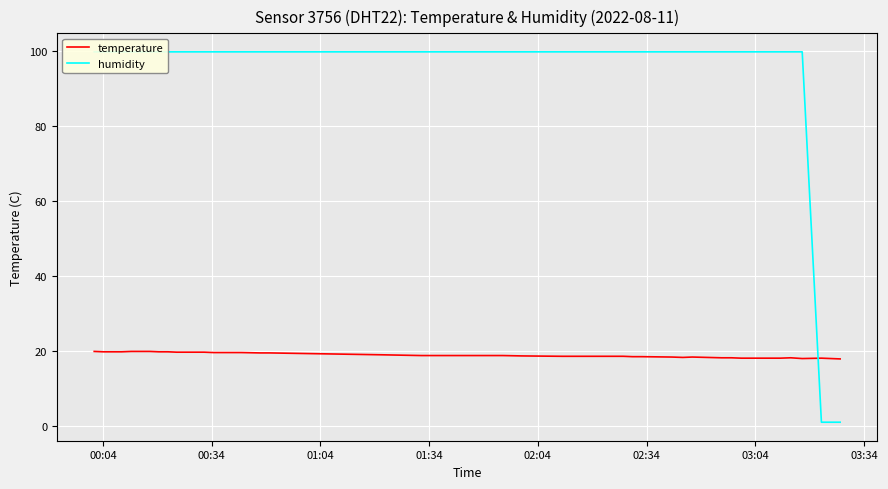

At how many categories does at least one series exceed 2?

40